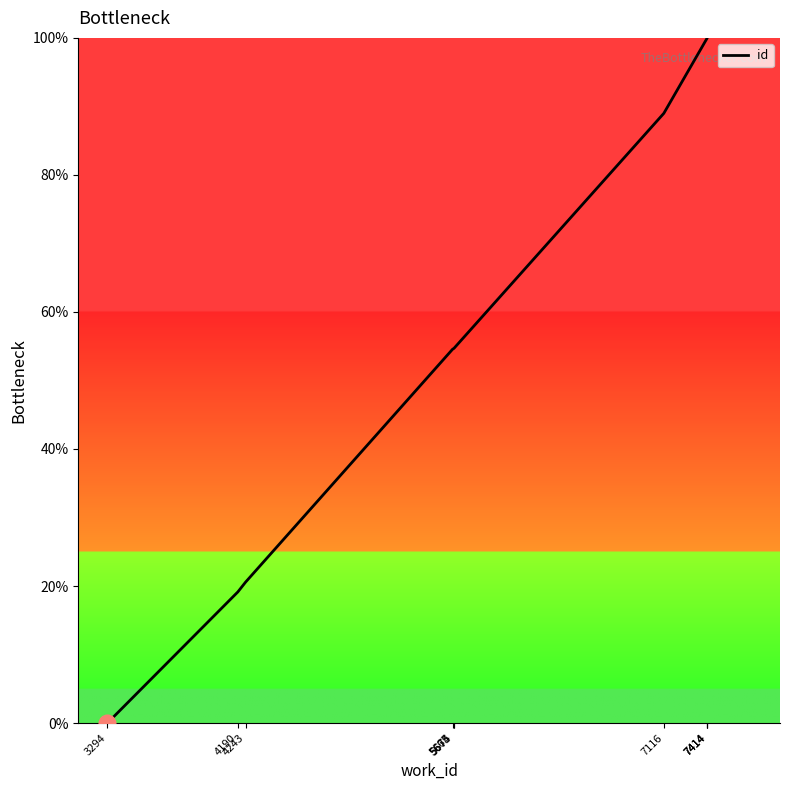

What is the change in value from 3294 to 5674?

+54.7